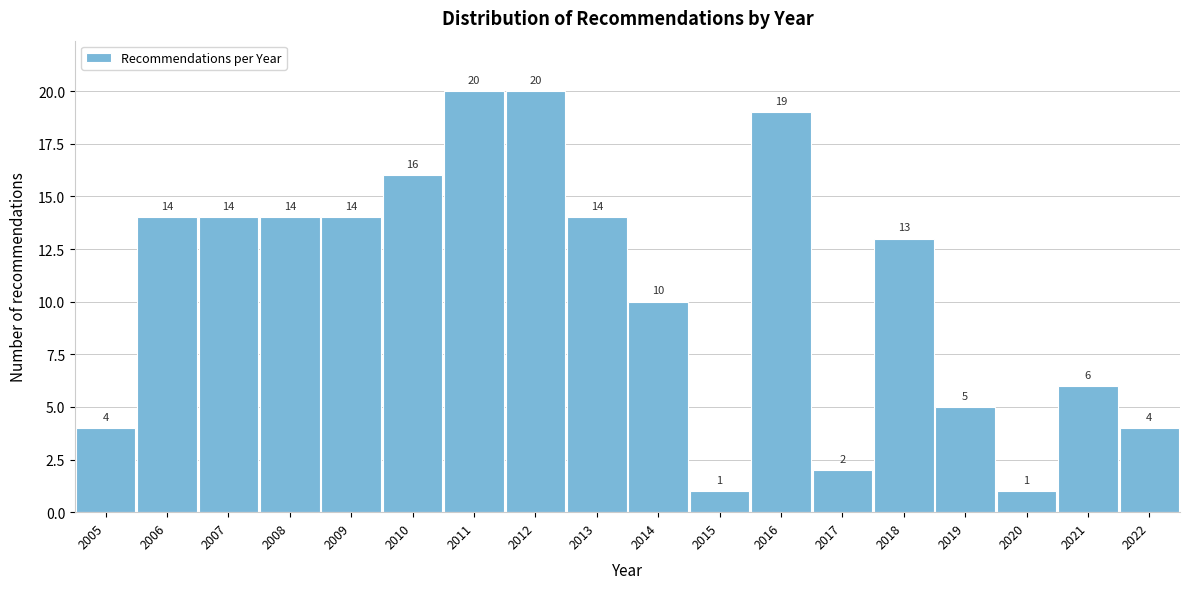

Reading left to right, what are all the values shown in this chart?

4	14	14	14	14	16	20	20	14	10	1	19	2	13	5	1	6	4